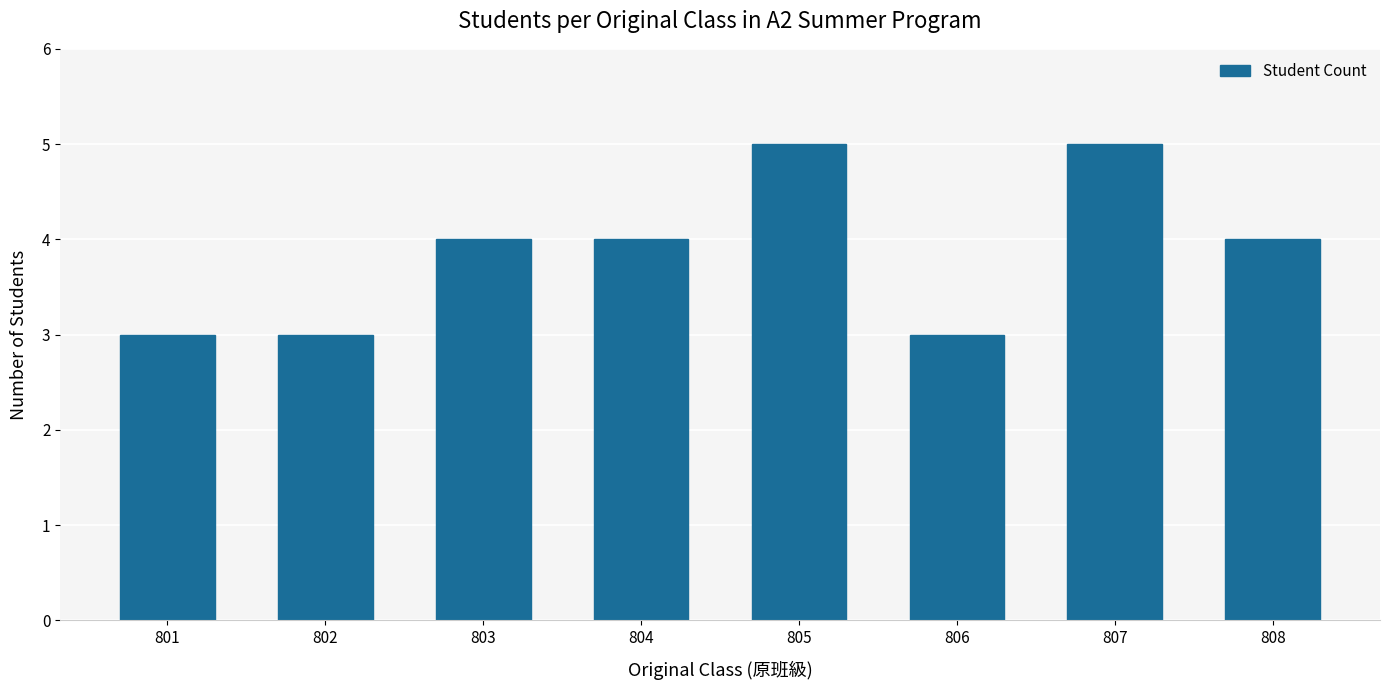

Are the bars grouped side by side (vs. stacked)?

No